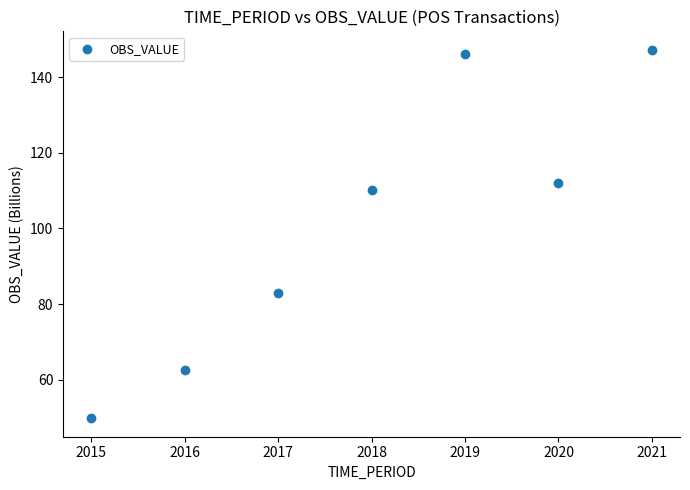

What is the range of Y values (max minus min)?

97.4